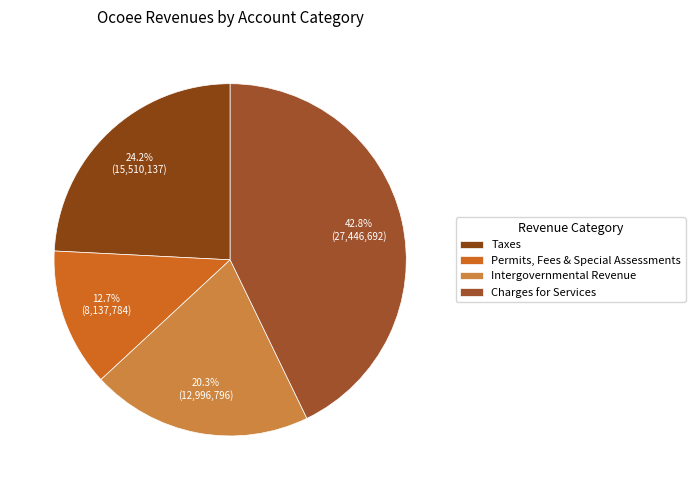

What is the largest slice in the pie chart?

Charges for Services